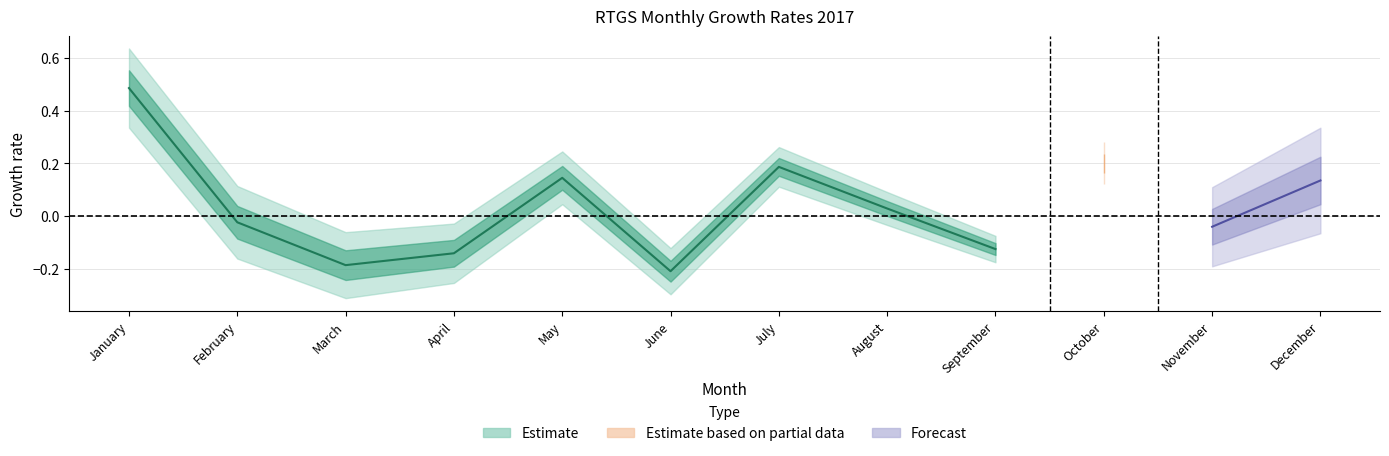

How many data points in Growth Percent Compared to Same Month are above 0?

5